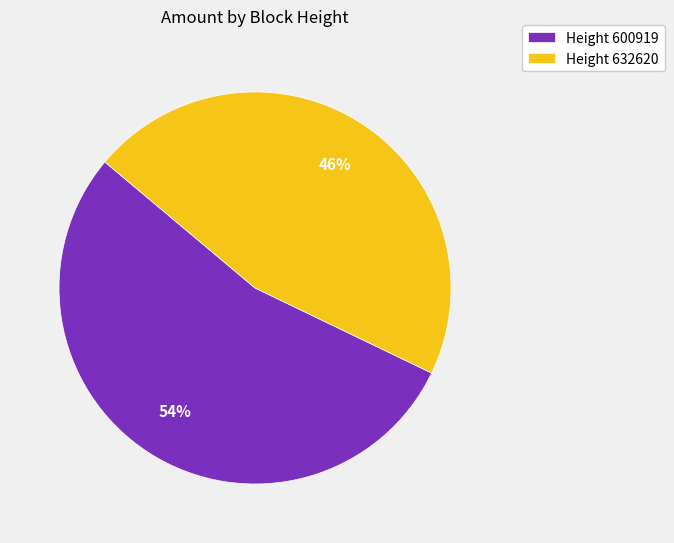

Which category has the biggest portion of the pie?

Height 600919